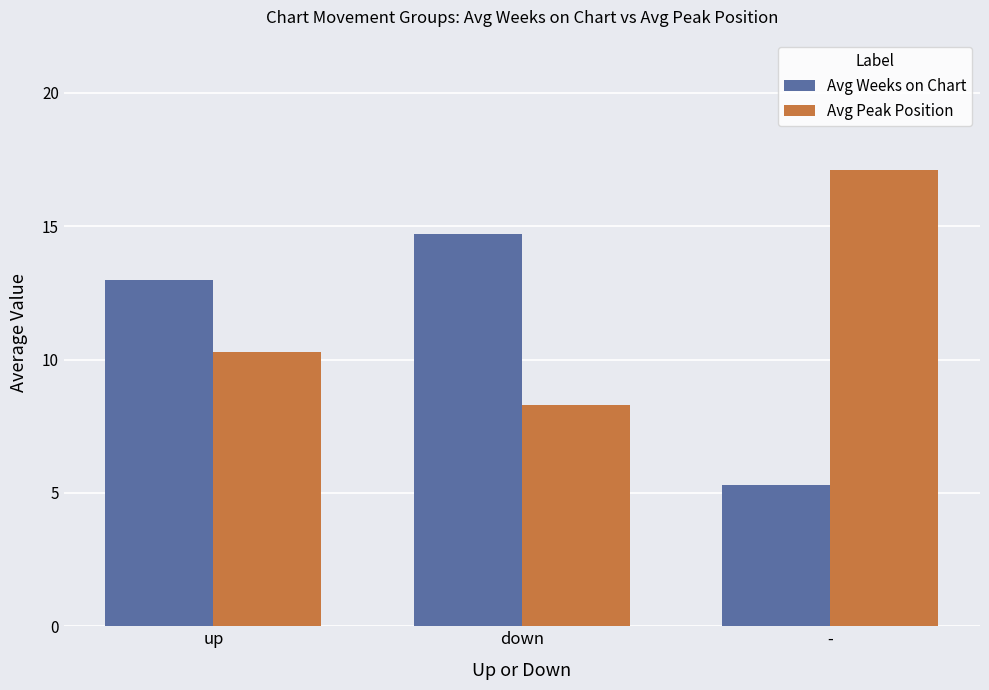

What is the sum of the Avg Peak Position values at up and down?

18.6